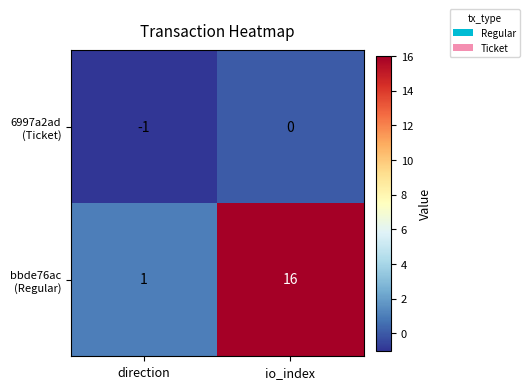

How many data points does each series have?

2